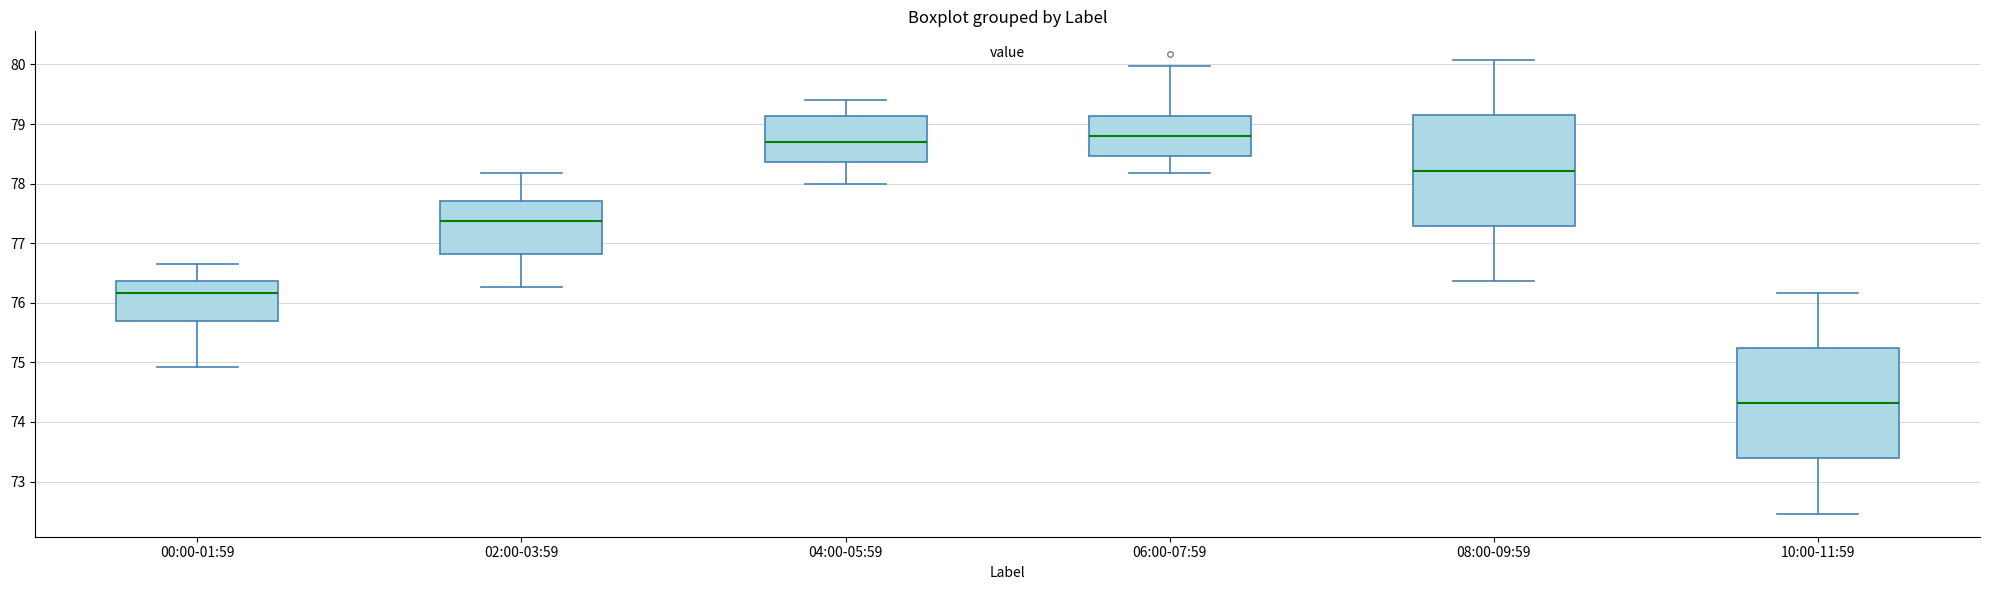

Reading left to right, read every box against the y-axis: the position of its median line, the range the box covers, and the ends of its whiskers. The values are not printed on the chart, so give them approximately, as read against the axis.

00:00-01:59: median 76.2, box 75.7 to 76.4, whiskers 74.9 to 76.7
02:00-03:59: median 77.4, box 76.8 to 77.7, whiskers 76.3 to 78.2
04:00-05:59: median 78.7, box 78.4 to 79.1, whiskers 78.0 to 79.4
06:00-07:59: median 78.8, box 78.5 to 79.1, whiskers 78.2 to 80.0
08:00-09:59: median 78.2, box 77.3 to 79.1, whiskers 76.4 to 80.1
10:00-11:59: median 74.3, box 73.4 to 75.2, whiskers 72.5 to 76.2